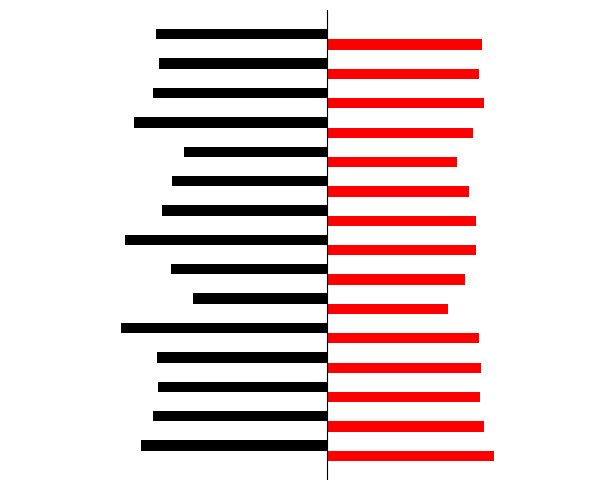

What is the value of the SDS_P2 bar at the 8th from the left?

4.7